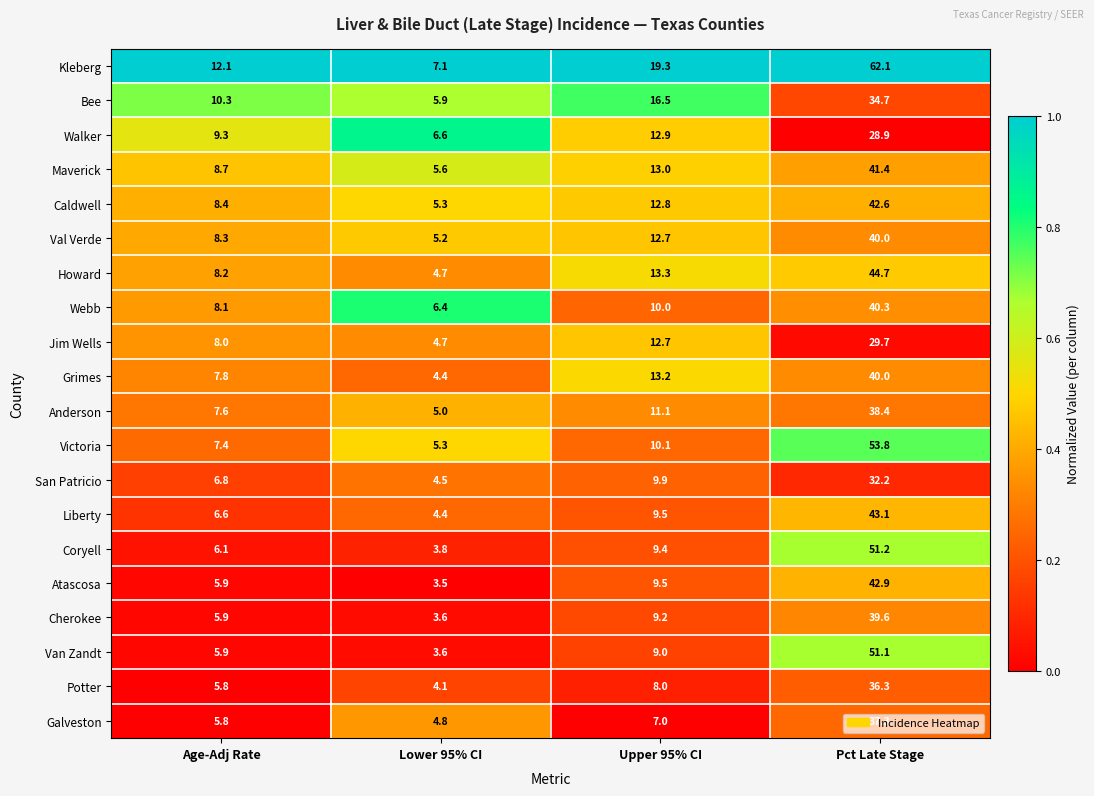

What is the sum of all Galveston values?

54.9